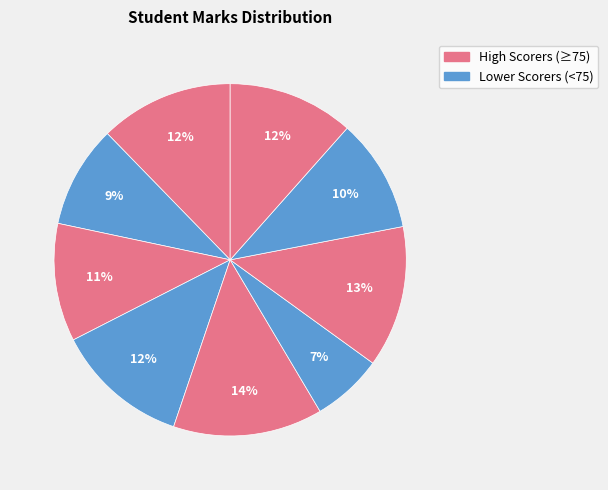

Is there any slice that represents more than half of the pie?

No